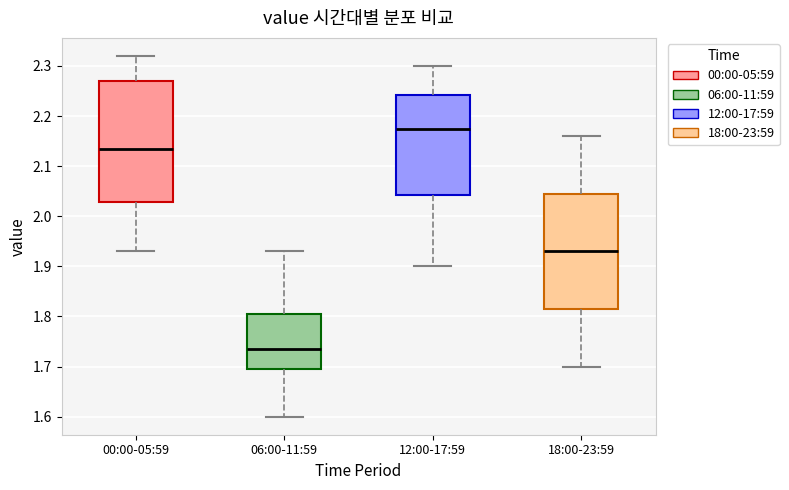

Which box is the tallest, from its lower edge to its upper edge?

00:00-05:59